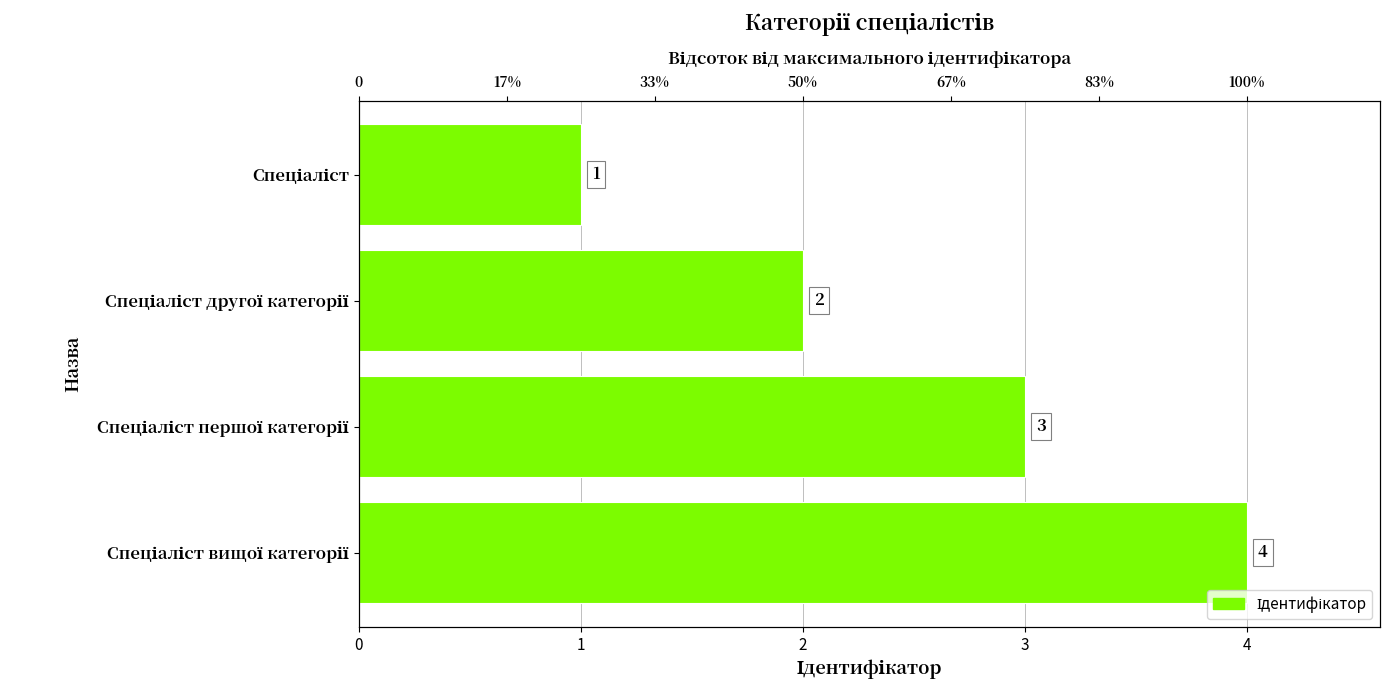

Reading left to right, what are all the values shown in this chart?

1	2	3	4